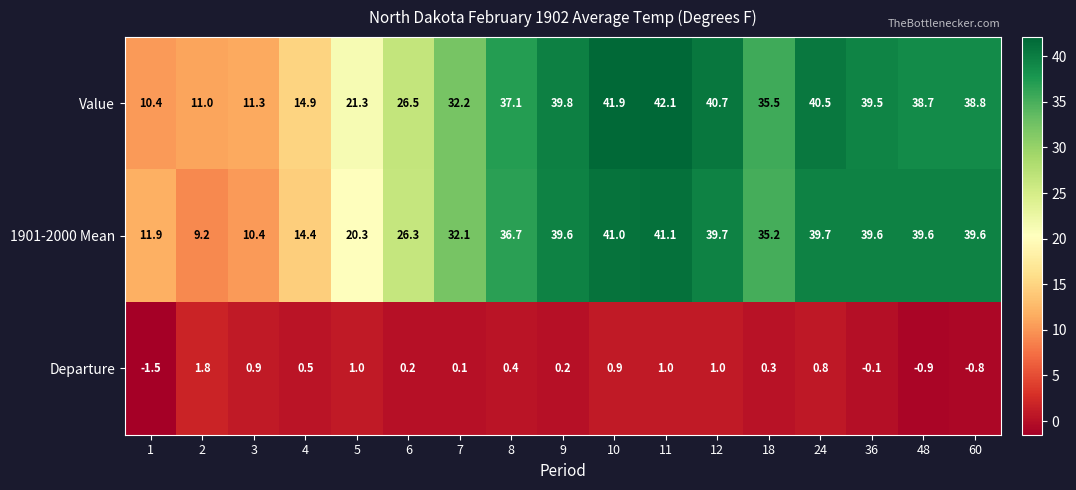

Which series has the largest total across all categories?

Value